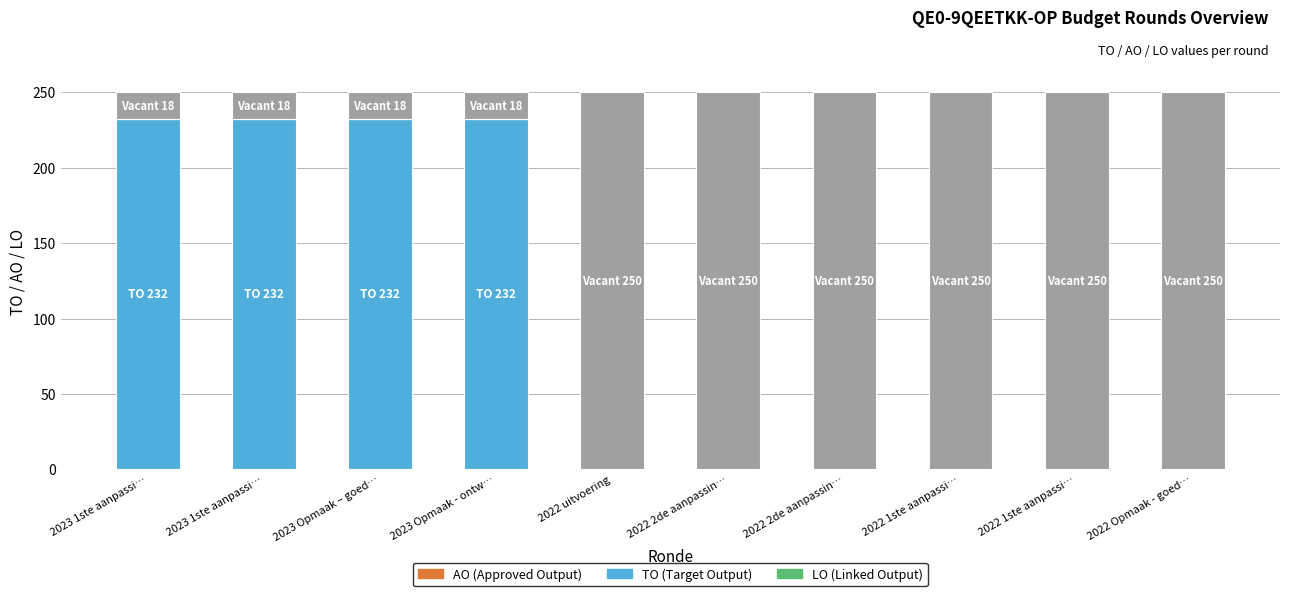

How many categories are shown in the chart?

10